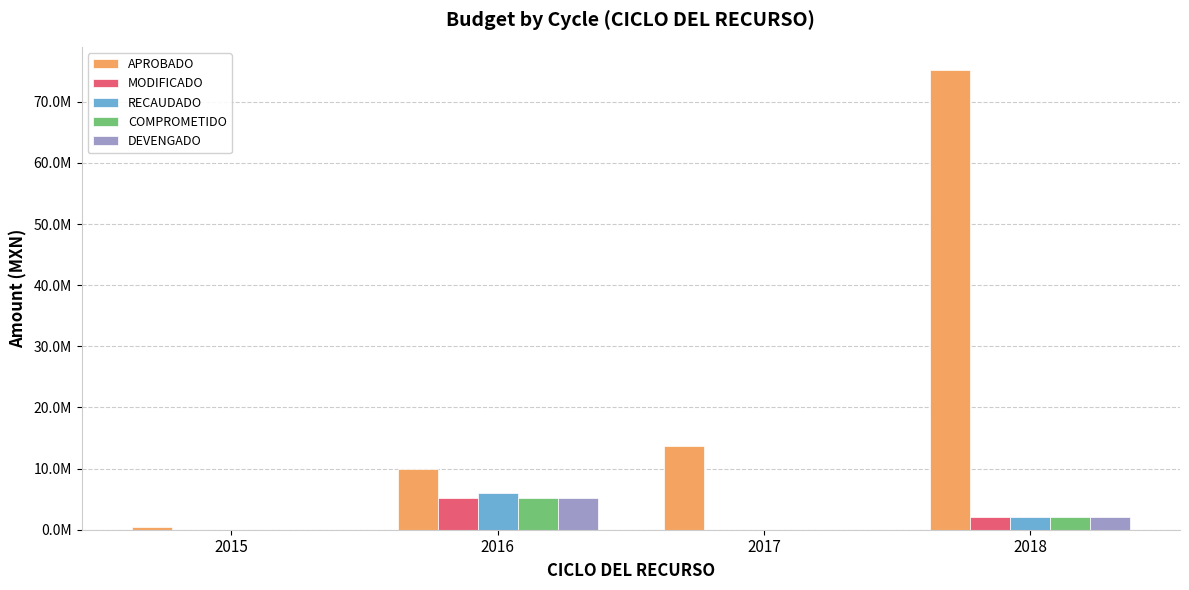

Is the value of COMPROMETIDO at 2018 greater than the value of DEVENGADO at 2017?

Yes